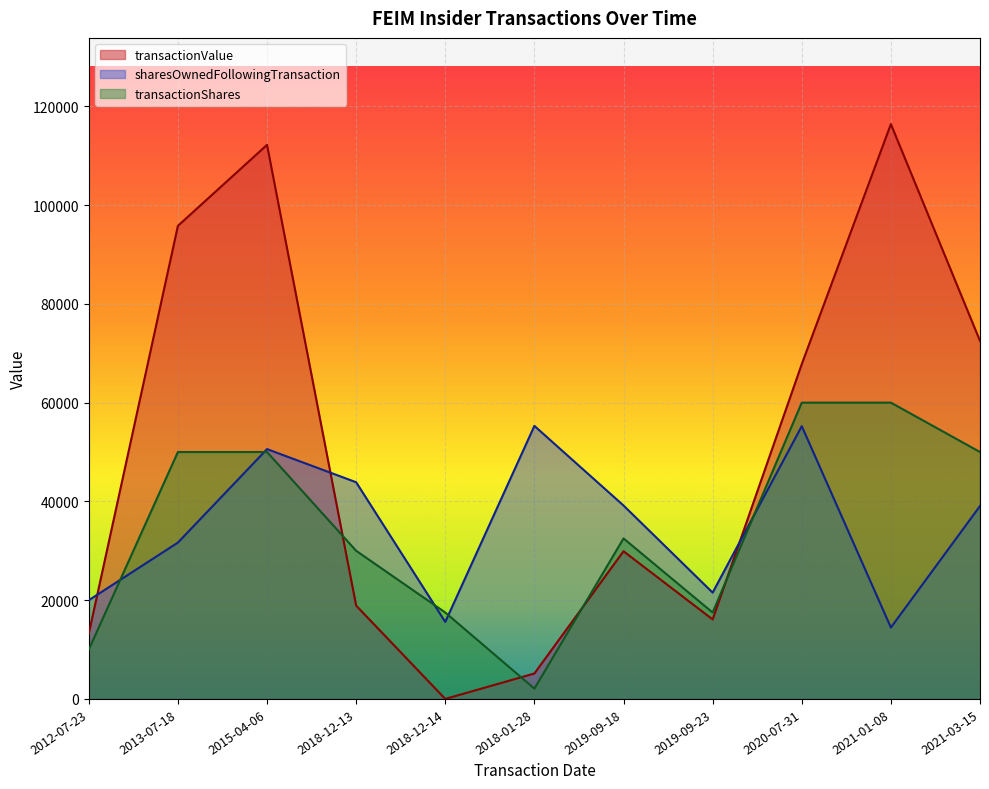

Reading right to left, list all the values displayed in this chart.

transactionValue: 72500	116400	67800	16100	29900	5150	0	18900	112200	95800	13223
sharesOwnedFollowingTransaction: 39070	14460	55240	21530	39170	55290	15590	43880	50590	31660	19990
transactionShares: 50000	60000	60000	17500	32500	2090	17500	30000	50000	50000	9995